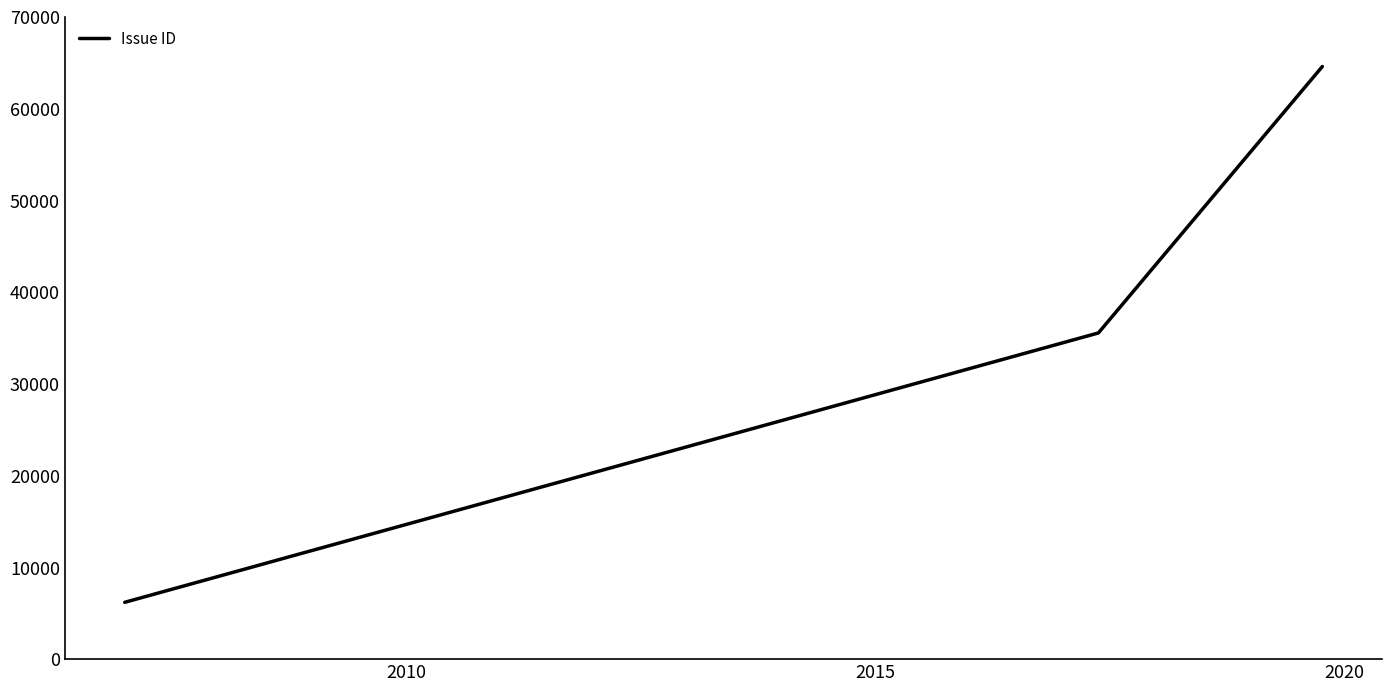

What is the average value?

35440